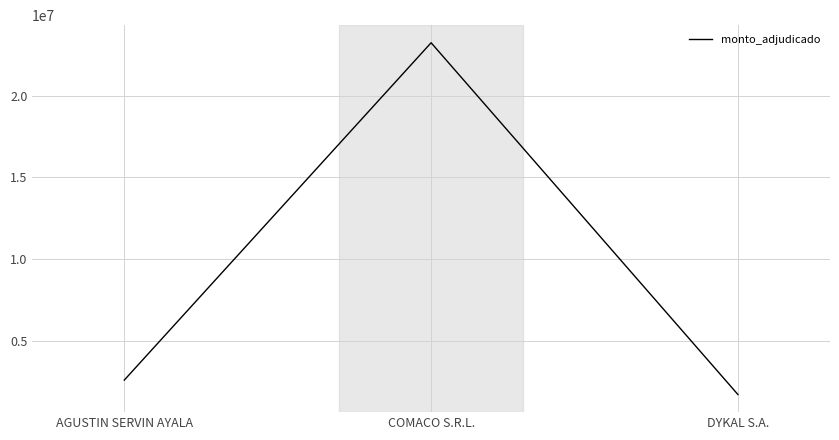

What is the minimum value shown in the chart?

1750000